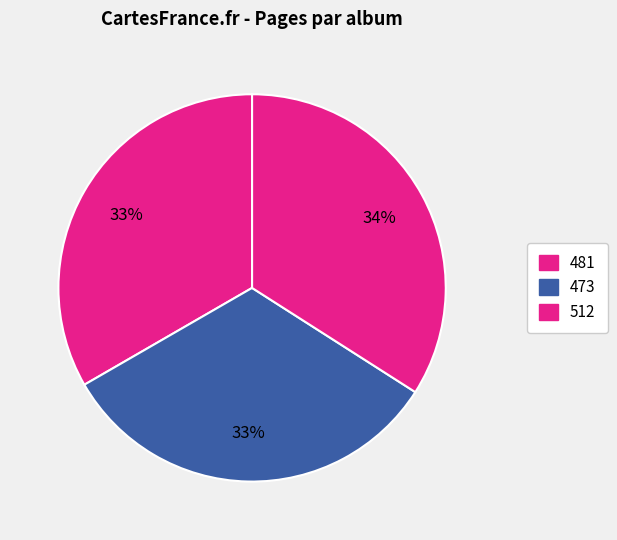

Is there a majority slice in this chart?

No